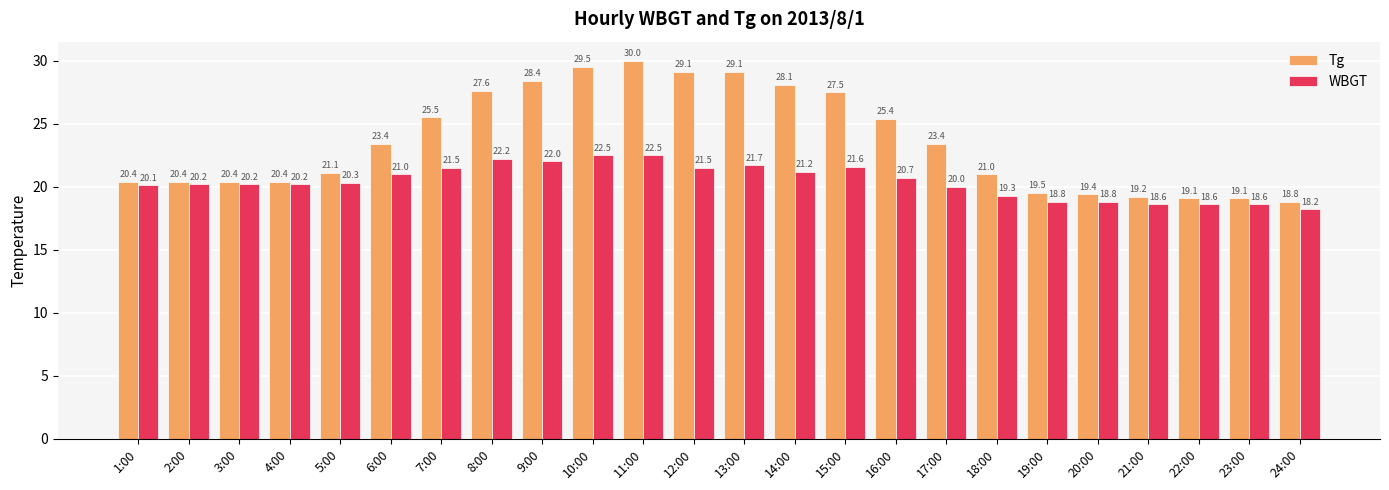

Which series changed the most between 7:00 and 14:00?

Tg